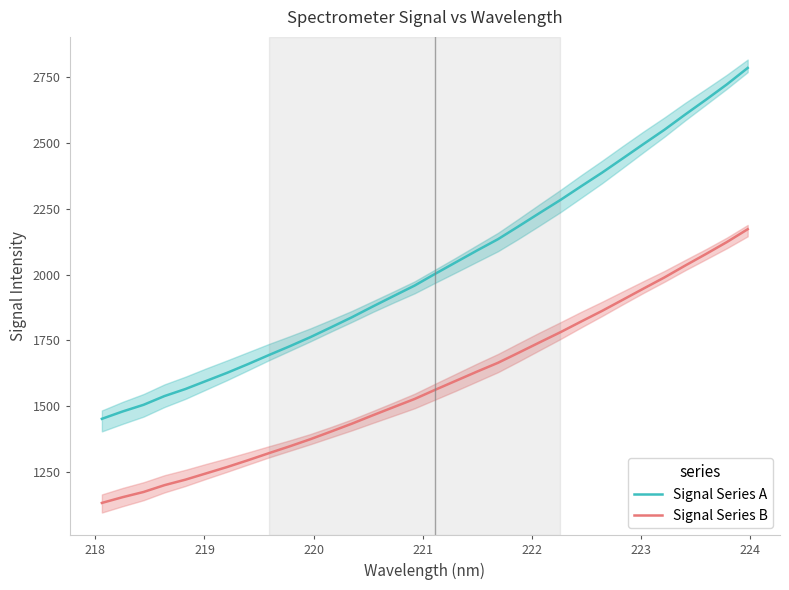

True or false: Signal Series A and Signal Series B intersect in this chart.

False